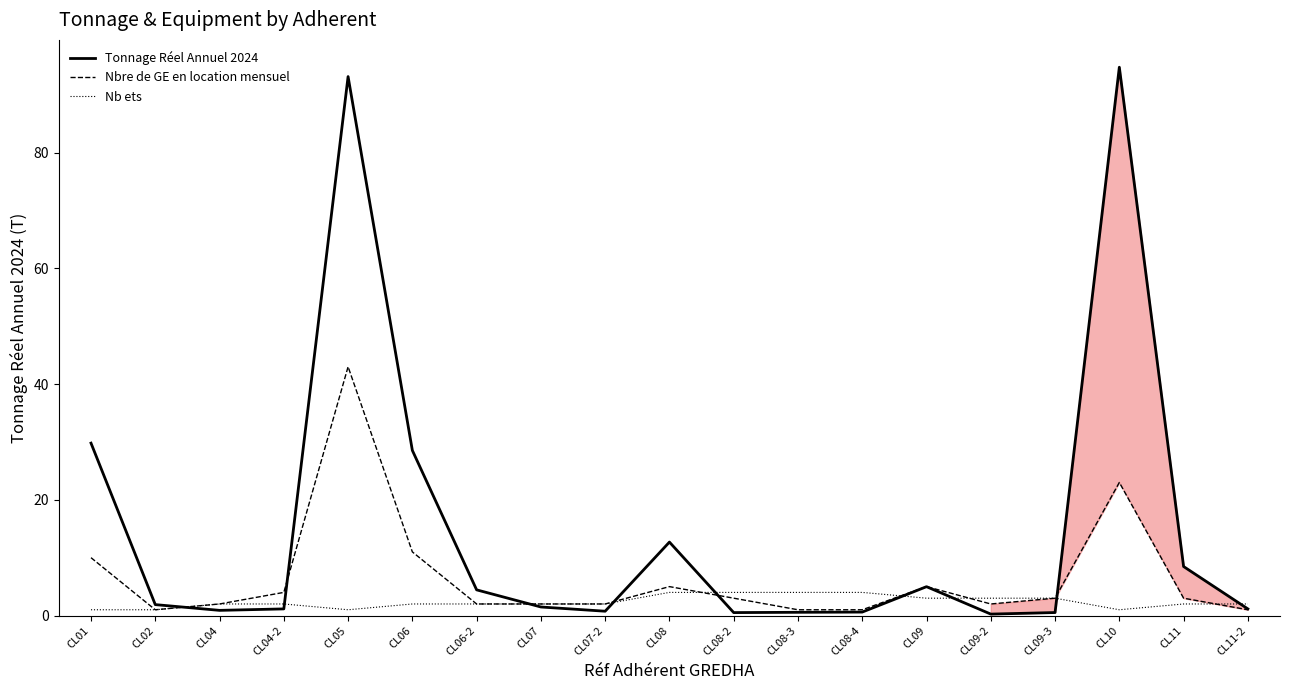

At which label does Nbre de GE en location mensuel reach its peak?

CL05